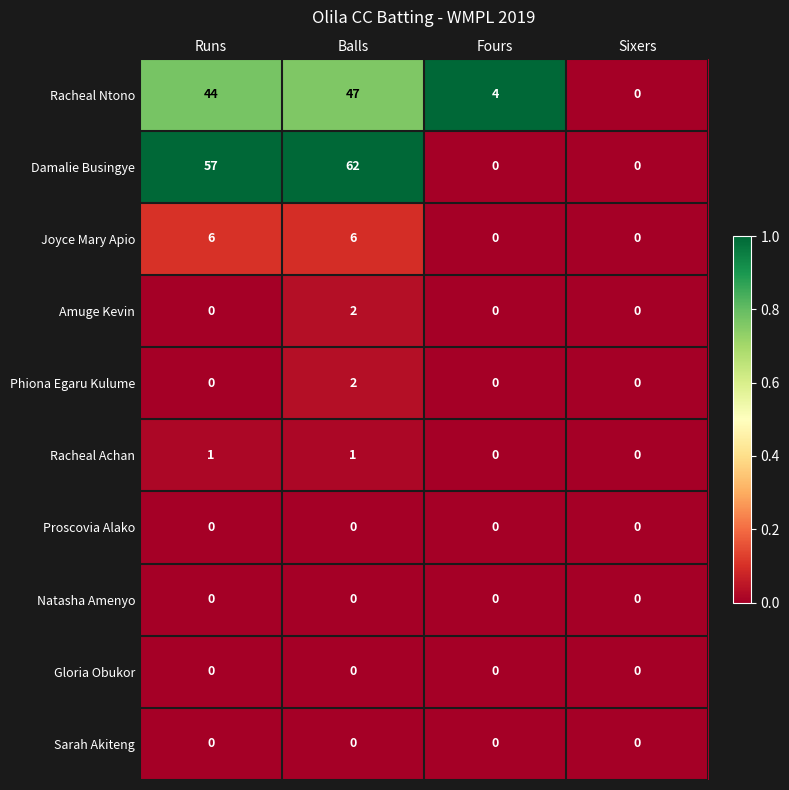

At which label does Racheal Ntono reach its peak?

Balls